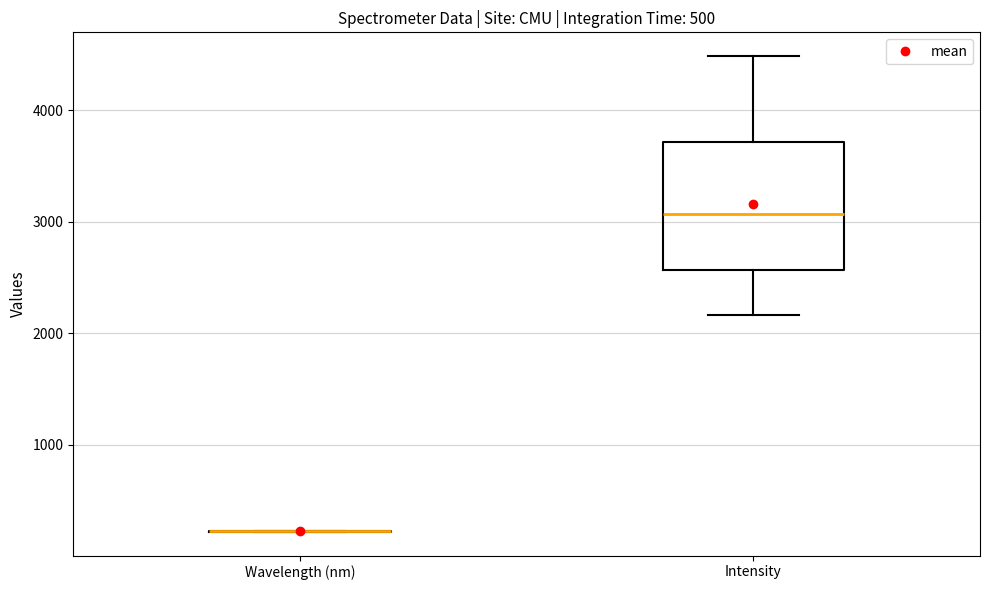

Where does the upper whisker of the box for Intensity end on the y-axis? The values are not printed on the chart, so give them approximately, as read against the axis.

4500